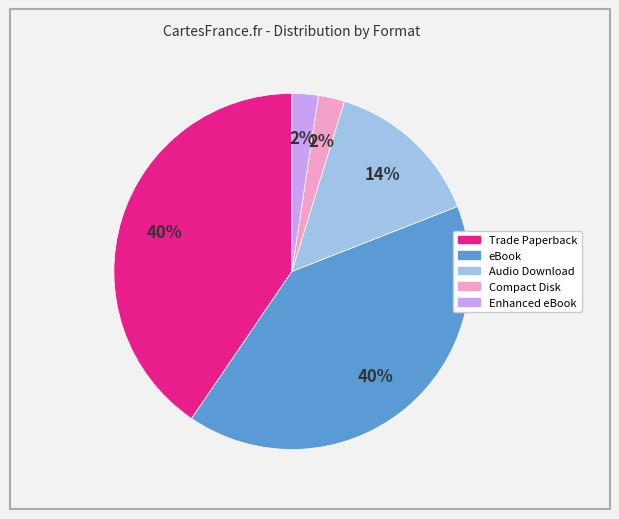

Is it true that eBook is 32% of the pie?

False